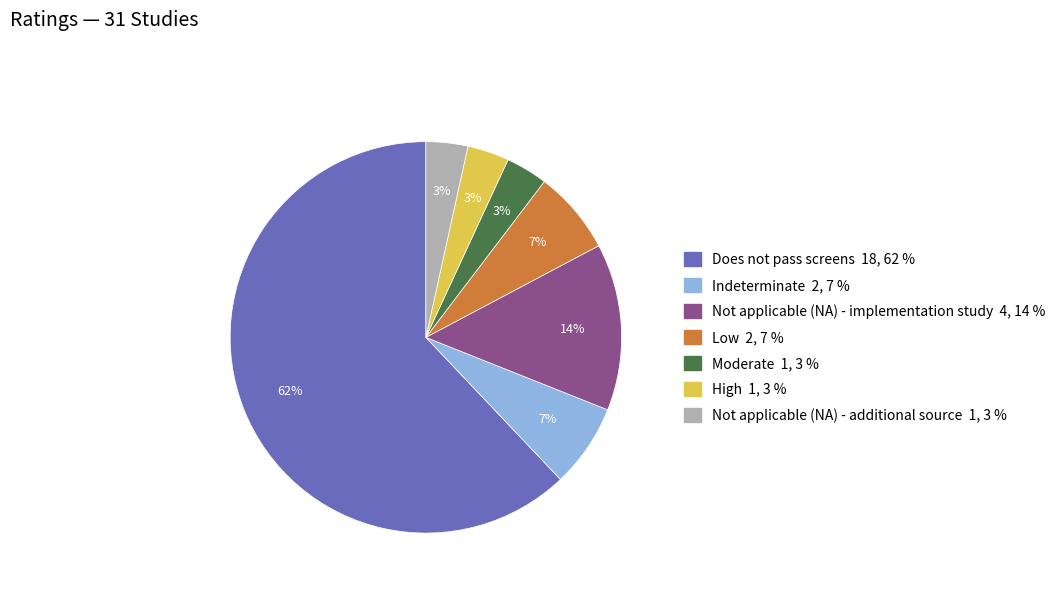

To the nearest percent, what is the combined percentage of Indeterminate and High?

10%